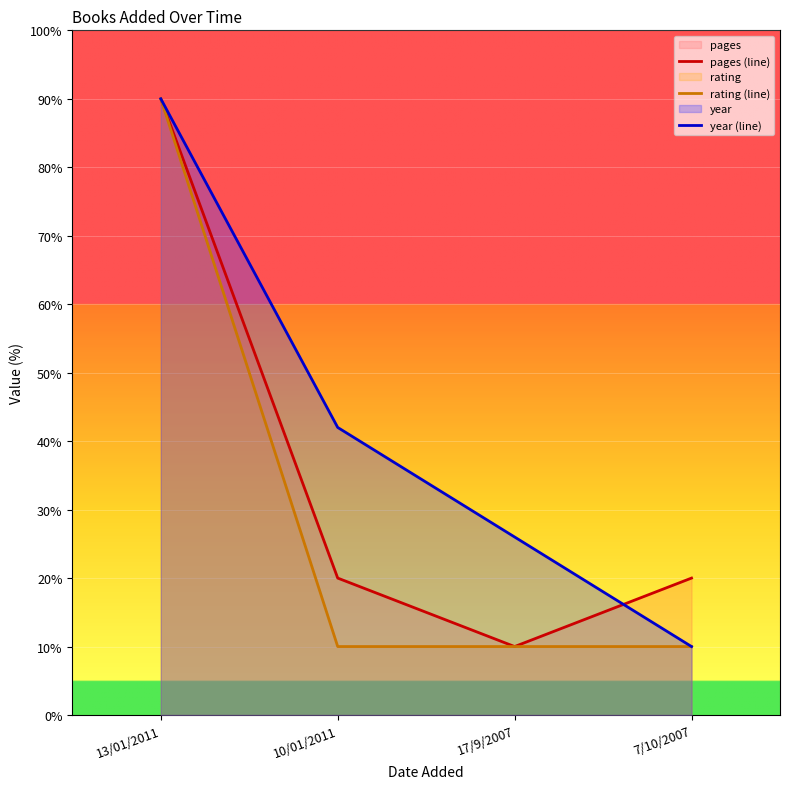

How many lines are shown in the chart?

3